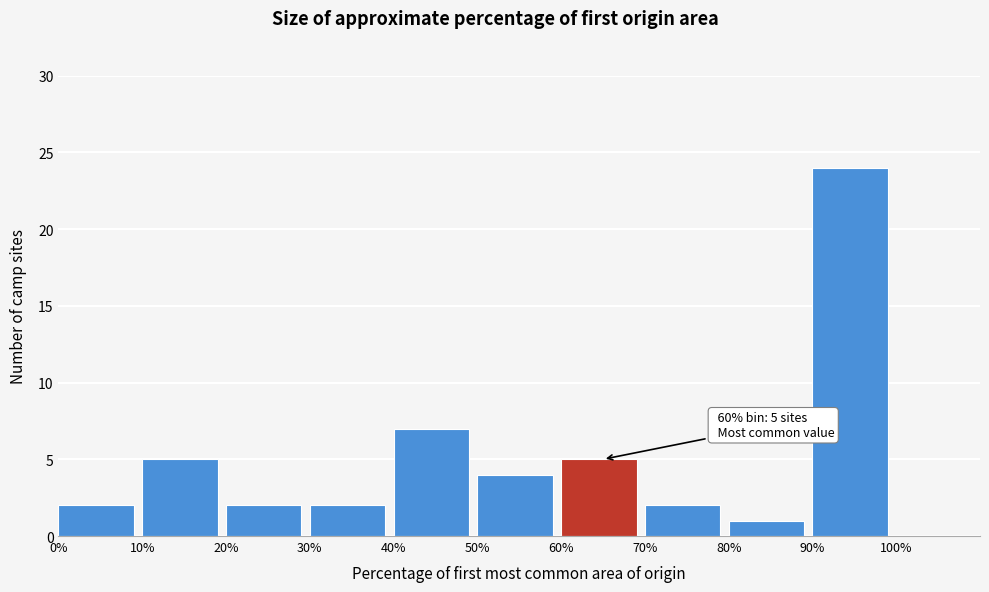

Which range on the x-axis has the tallest bar?

90% to 100%